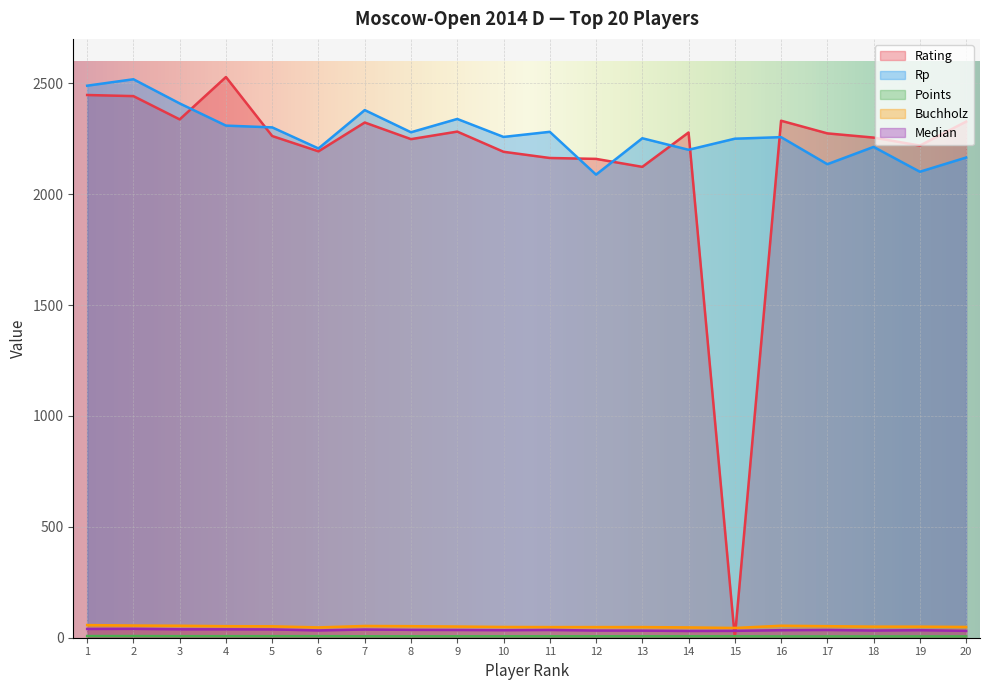

What is the difference between the maximum and minimum values in the Median series?

9.5